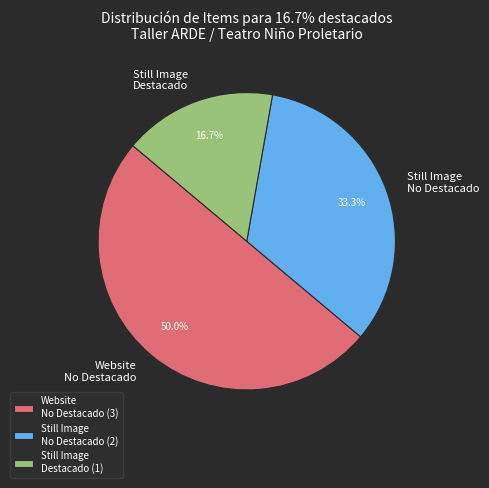

Is the sum of Still Image No Destacado and Website No Destacado greater than half?

Yes